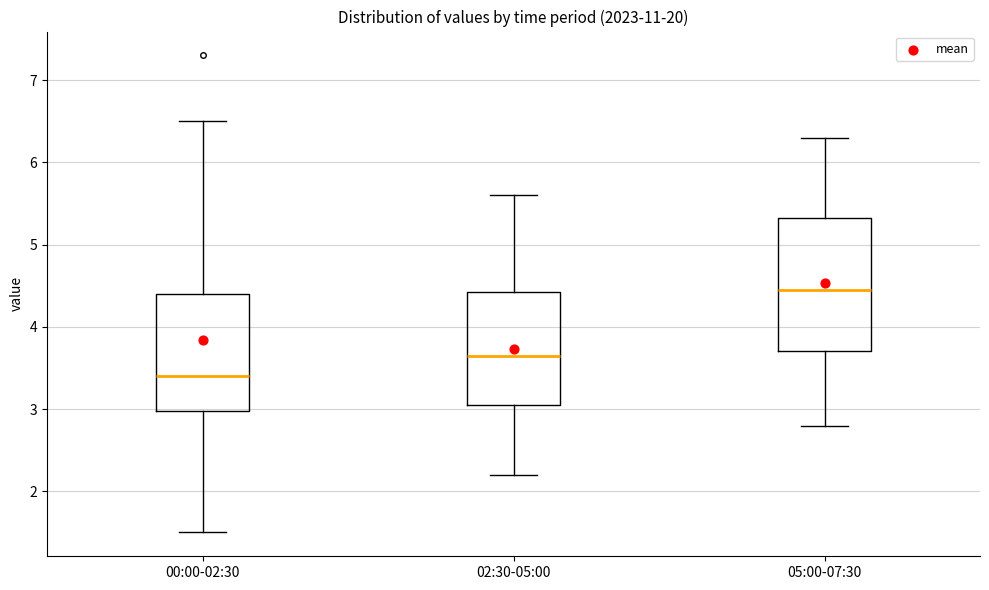

Which box has the highest median line?

05:00-07:30